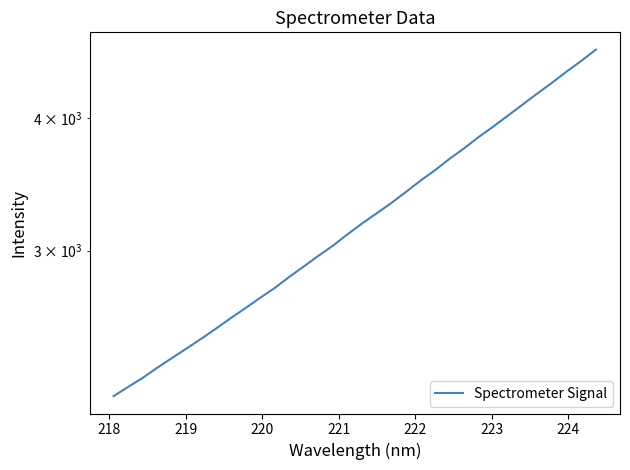

True or false: there are more than 1 points higher than both neighbors.

False